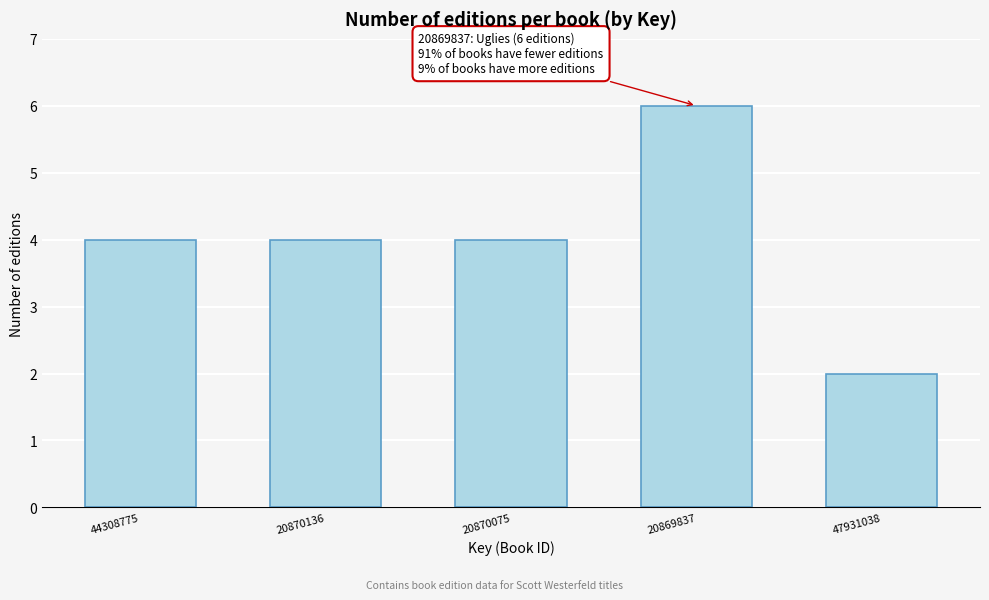

Reading left to right, list all the values displayed in this chart.

4	4	4	6	2